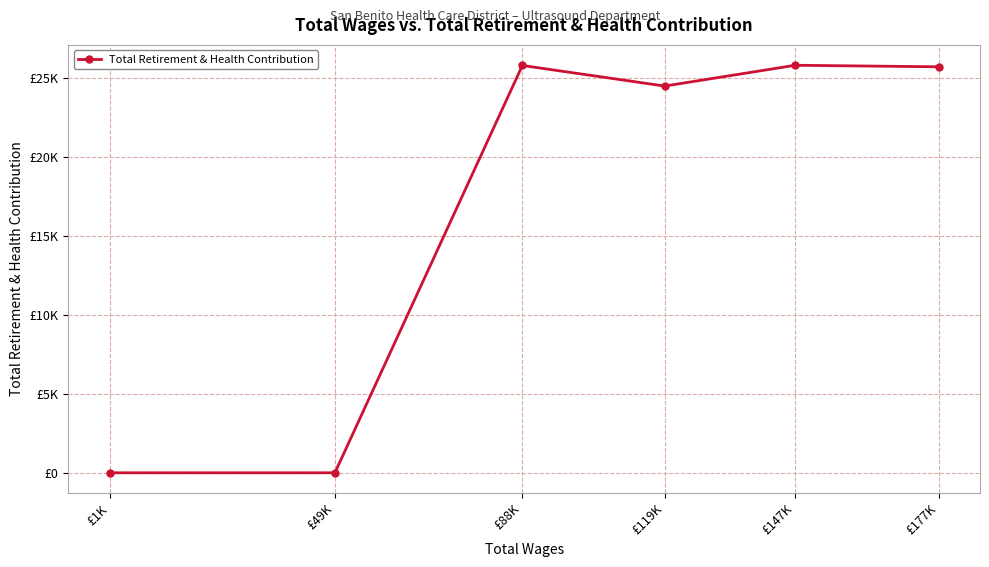

Is this an area chart (filled region under the line)?

No